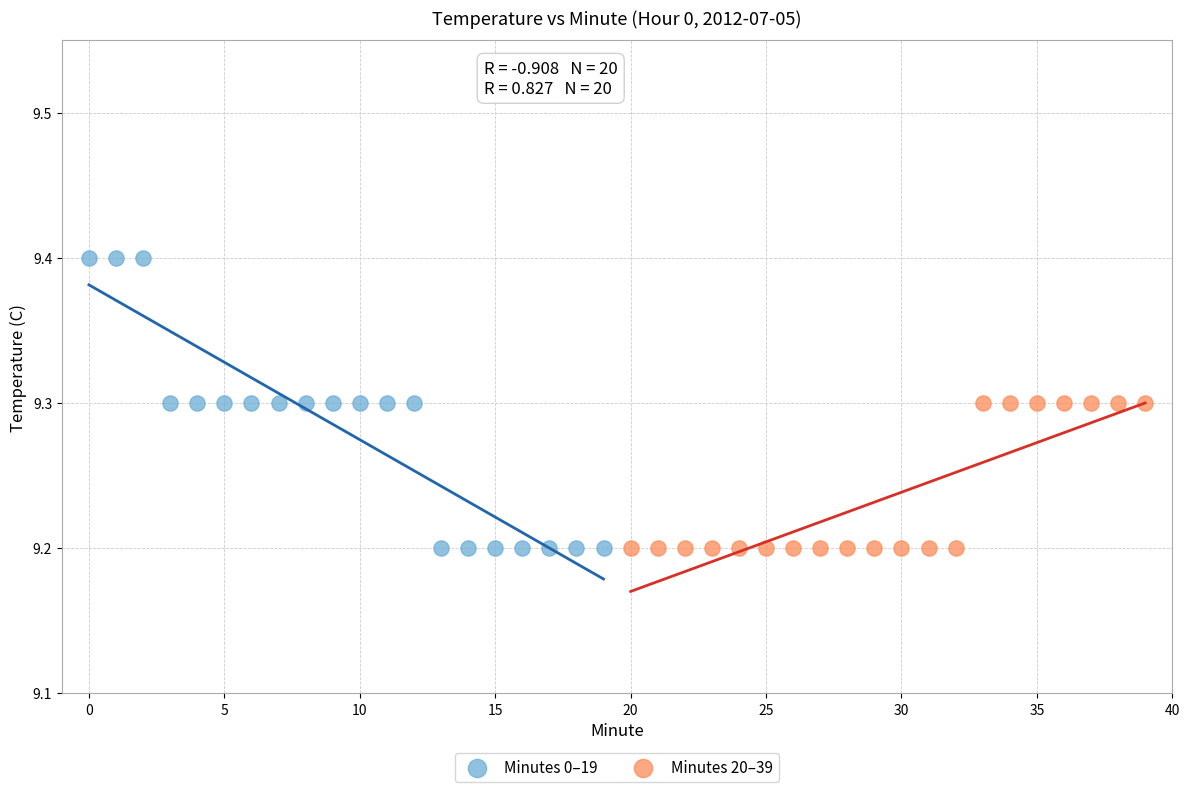

Which series reaches the maximum Y coordinate?

Minutes 0–19